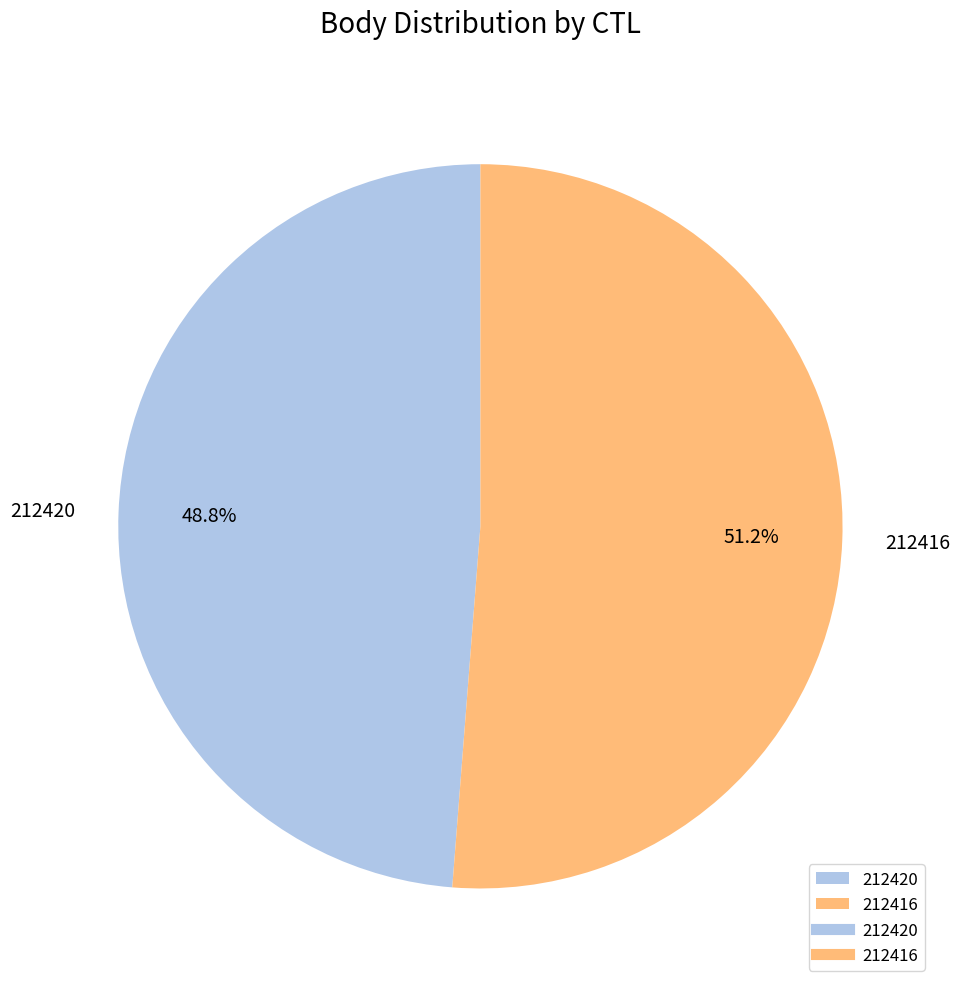

What is the majority slice?

212416